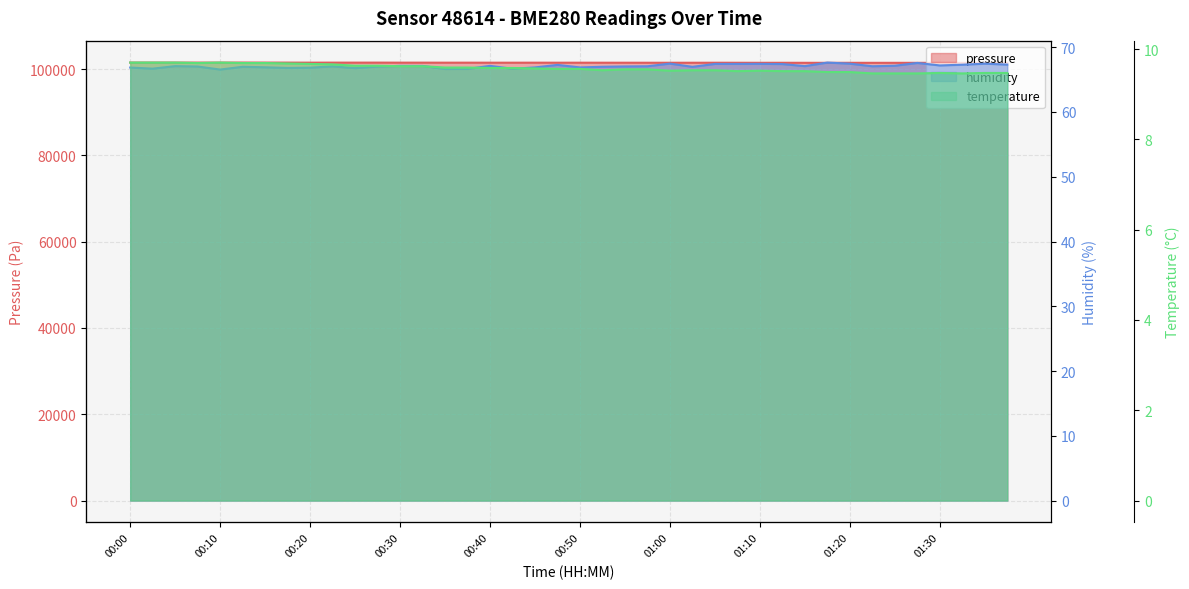

How many interior local peaks does the temperature series have?

3